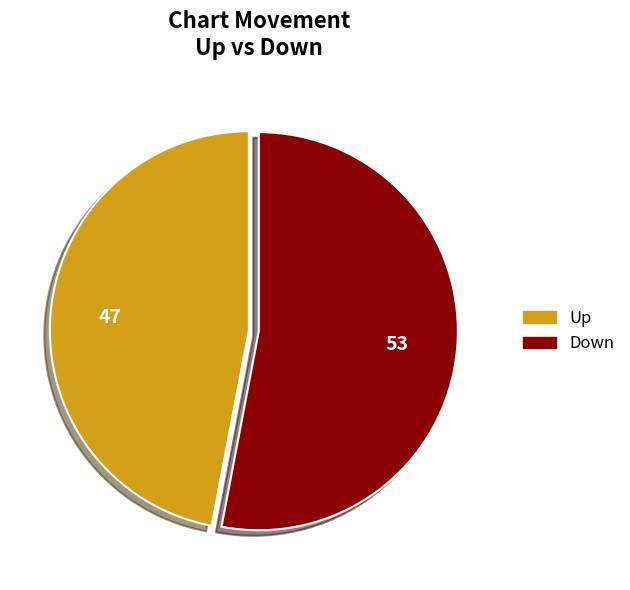

Is there a majority slice in this chart?

Yes